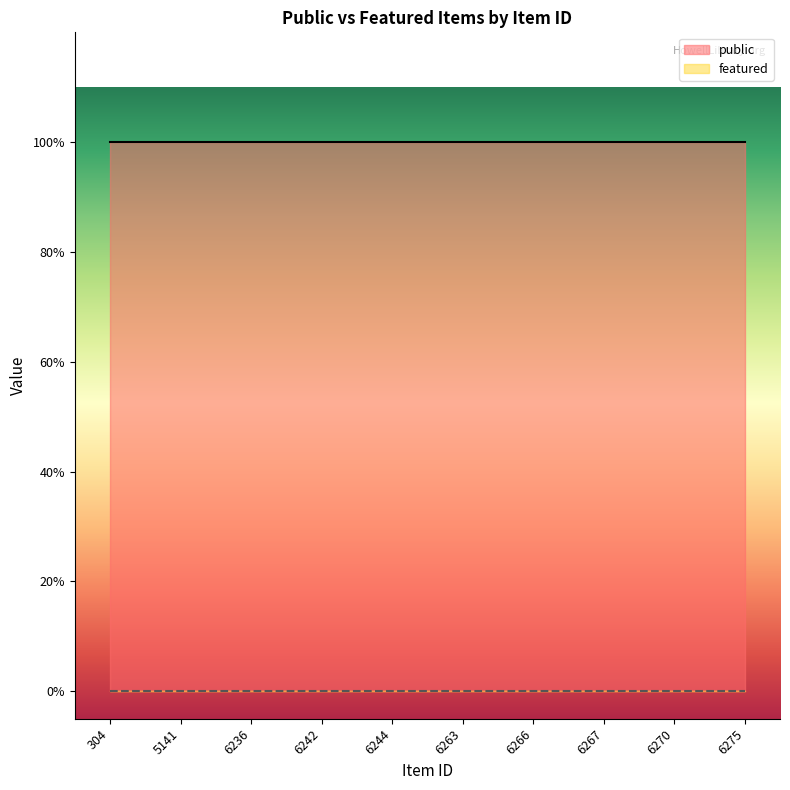

Does the chart display data point markers on the line(s)?

No